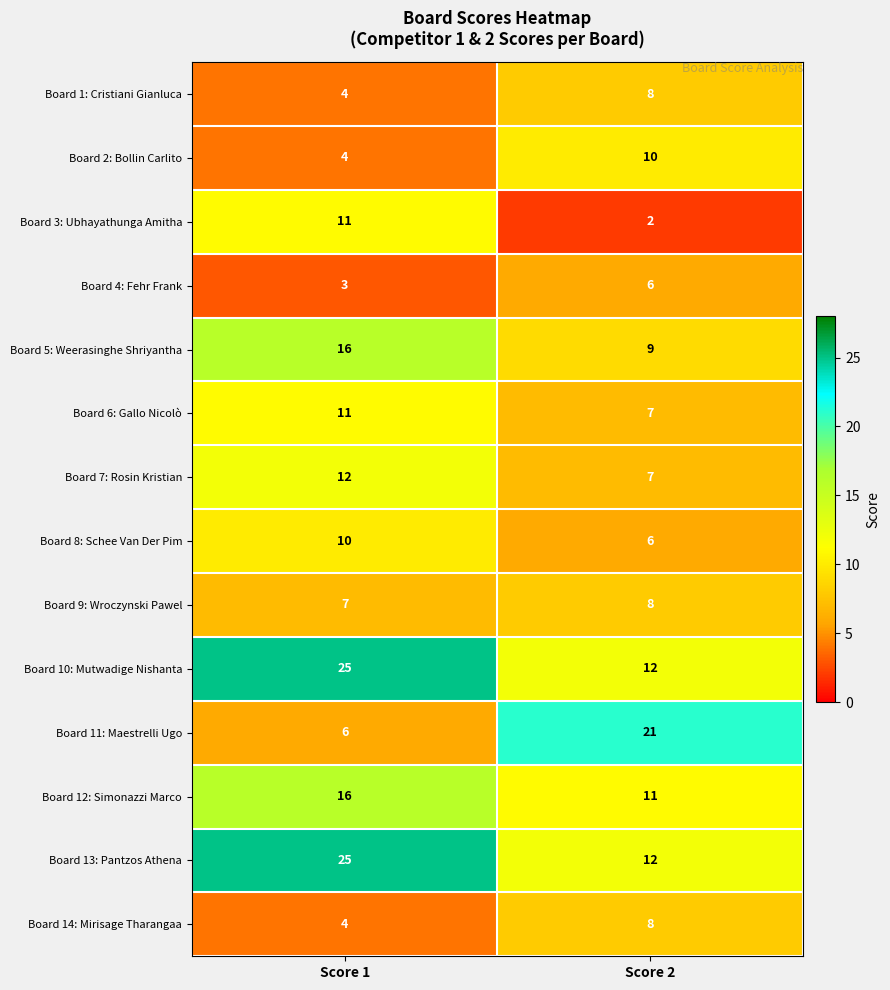

At how many categories does at least one series exceed 24?

1